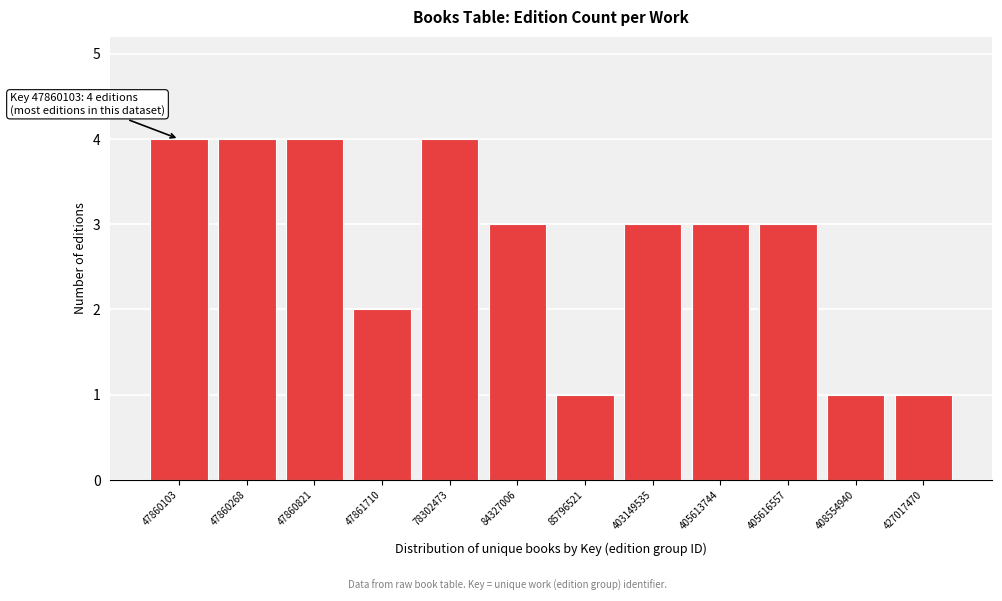

Reading right to left, what are all the values shown in this chart?

1	1	3	3	3	1	3	4	2	4	4	4